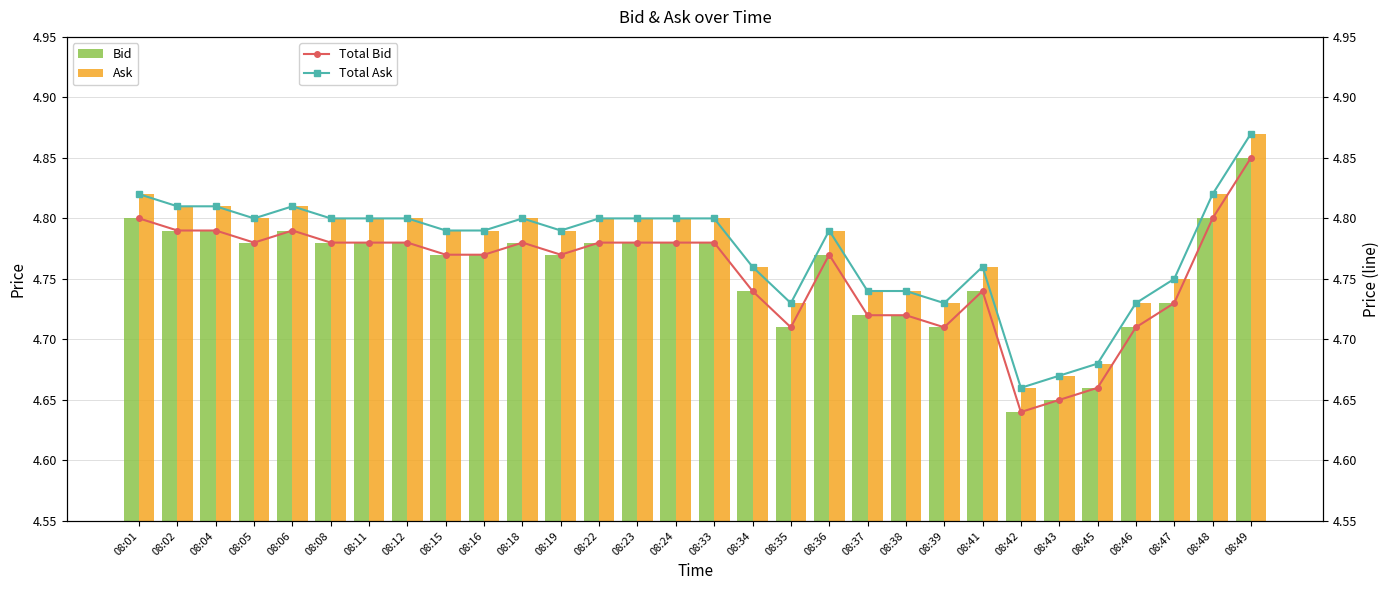

Read the Ask value at 08:16.

4.8